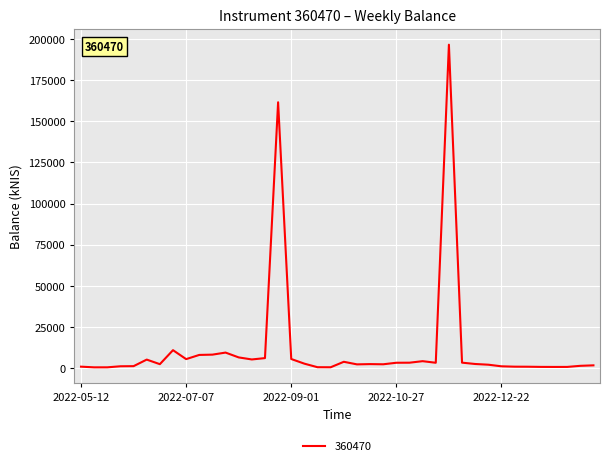

Rank the categories by value from highest to lowest.

2022-11-24, 2022-08-25, 2022-06-30, 2022-07-28, 2022-07-21, 2022-07-14, 2022-08-04, 2022-08-18, 2022-09-01, 2022-07-07, 2022-08-11, 2022-06-16, 2022-11-10, 2022-09-29, 2022-12-01, 2022-11-03, 2022-10-27, 2022-11-17, 2022-09-08, 2022-12-08, 2022-10-13, 2022-06-23, 2022-10-20, 2022-10-06, 2022-12-15, 2023-02-09, 2023-02-02, 2022-06-09, 2022-06-02, 2022-12-22, 2022-05-12, 2022-12-29, 2023-01-05, 2023-01-12, 2023-01-26, 2023-01-19, 2022-09-15, 2022-09-22, 2022-05-26, 2022-05-19